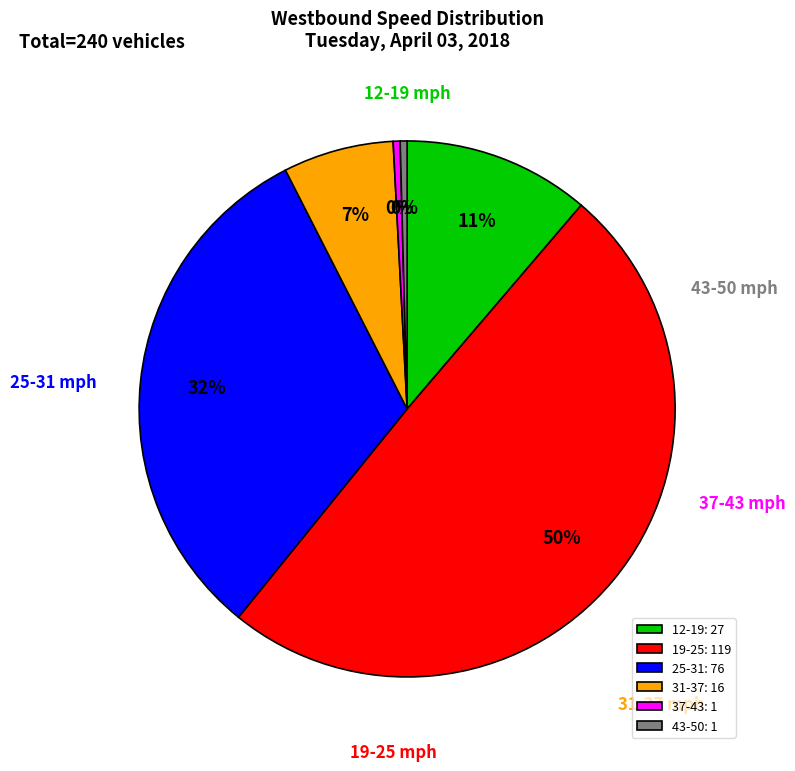

Do 31-37 and 37-43 together represent more than half of the pie?

No